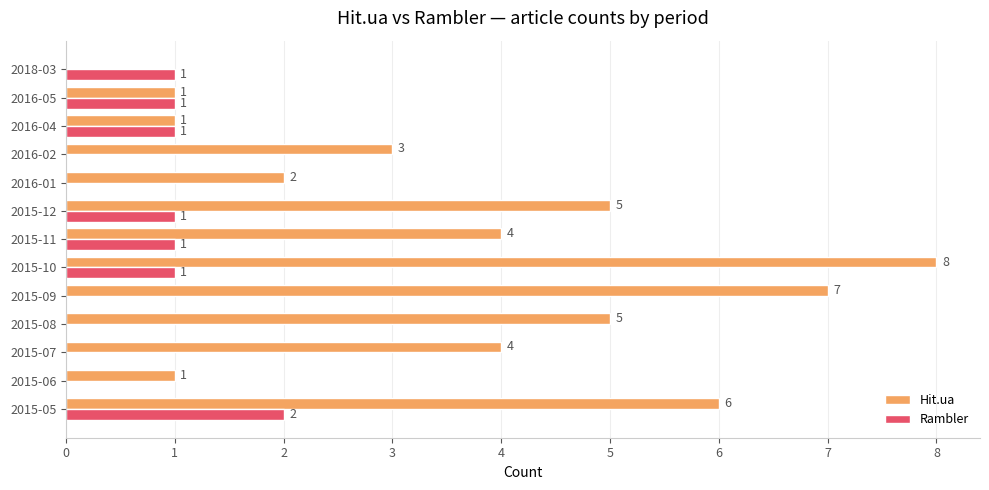

What is the sum of all Hit.ua values?

47